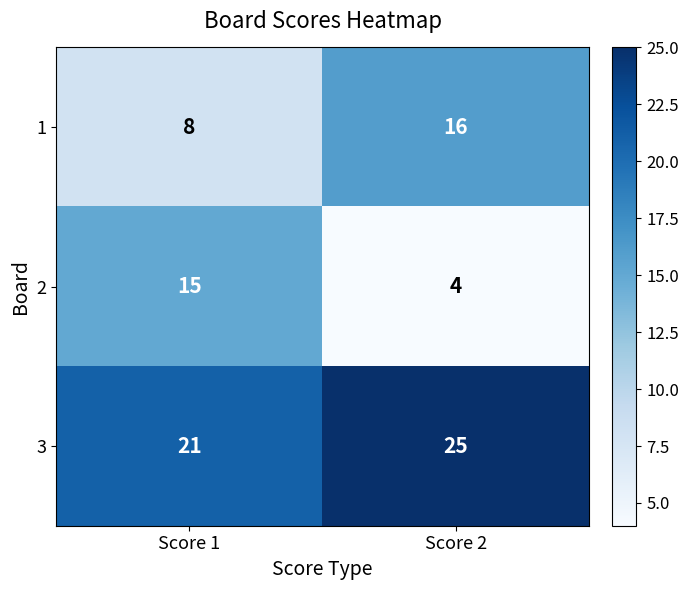

At which label does 3 reach its minimum?

Score 1